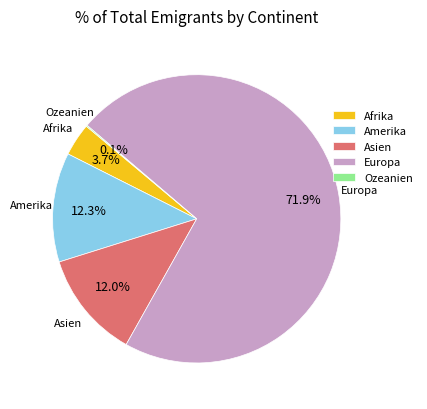

What percentage do Europa and Amerika together represent?

84.2%